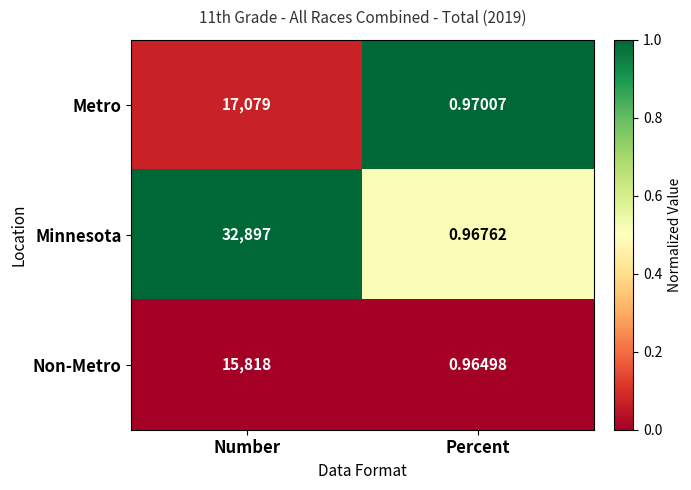

Which series has the largest range (max minus min)?

Minnesota